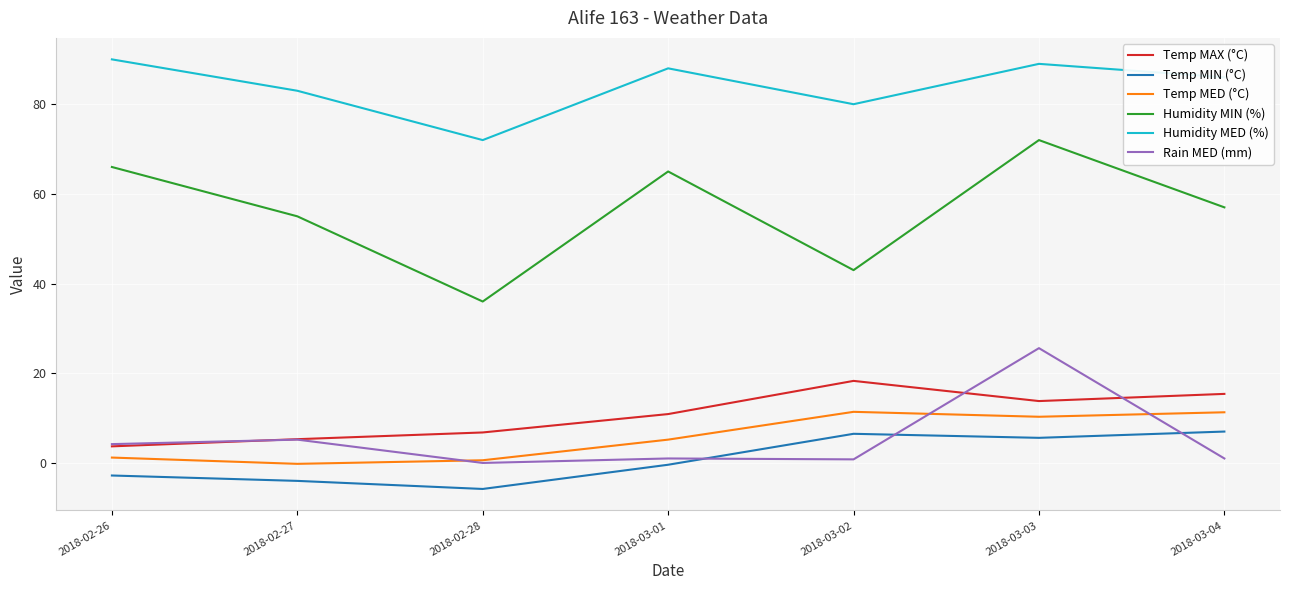

What are all the series names shown in the legend?

Temp MAX (°C), Temp MIN (°C), Temp MED (°C), Humidity MIN (%), Humidity MED (%), Rain MED (mm)